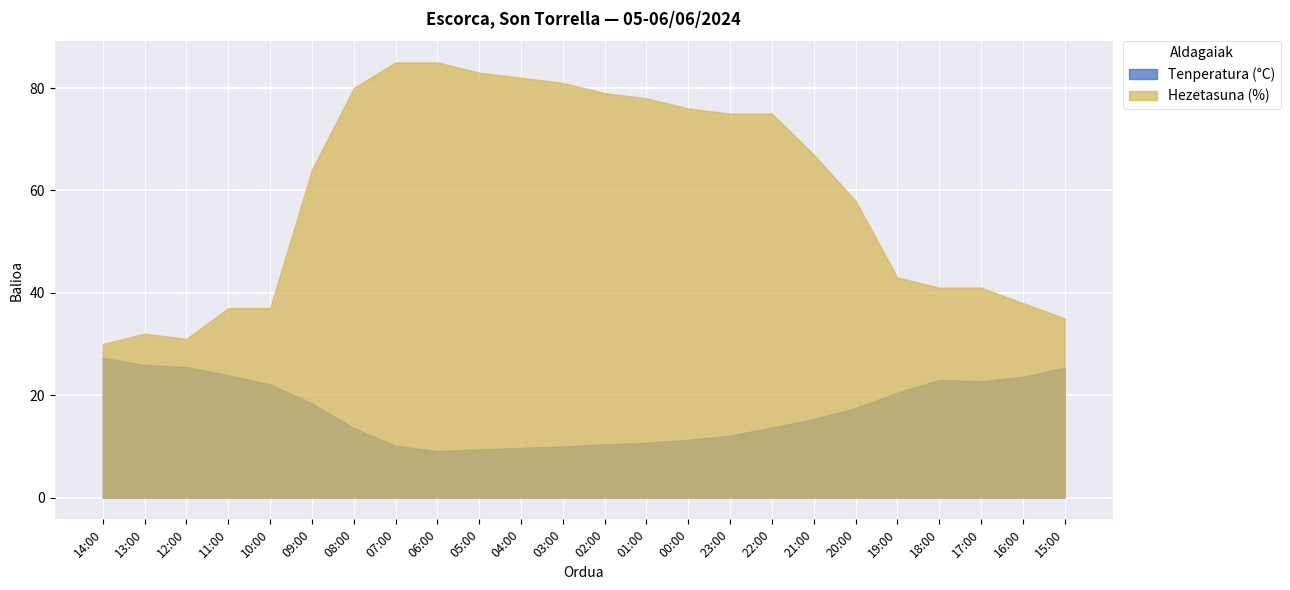

At how many categories does at least one series exceed 45?

14